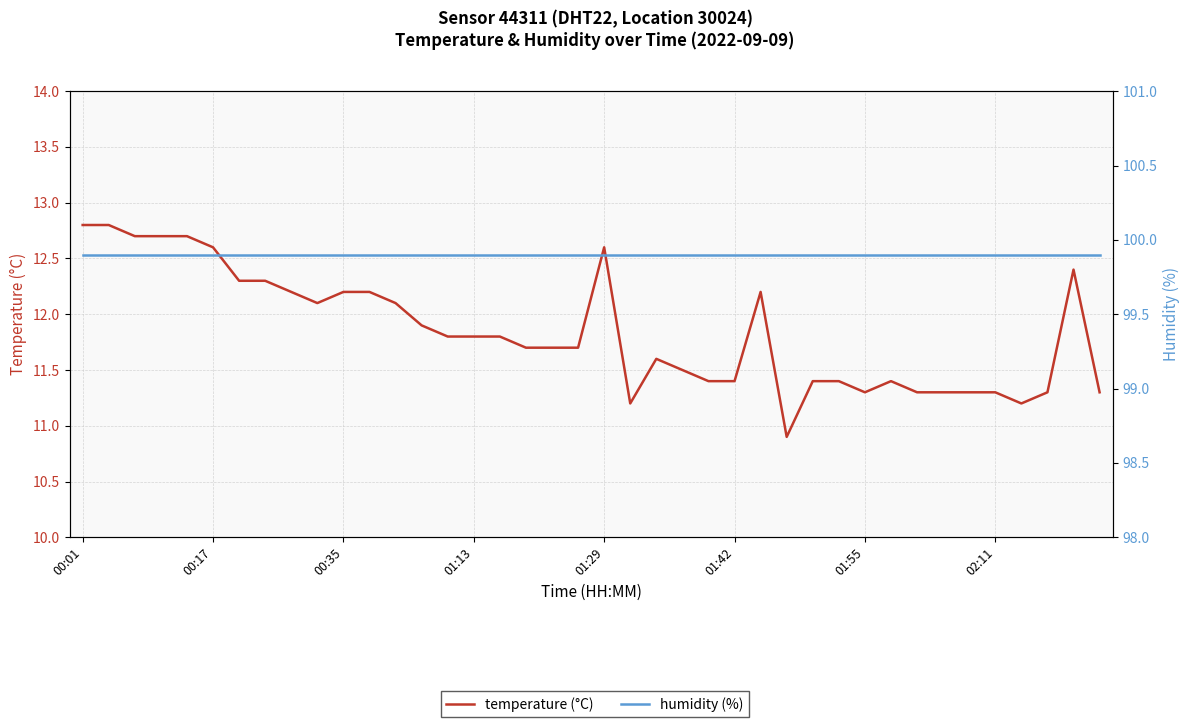

True or false: humidity (%) has a value of 99.9 at 00:01.

True